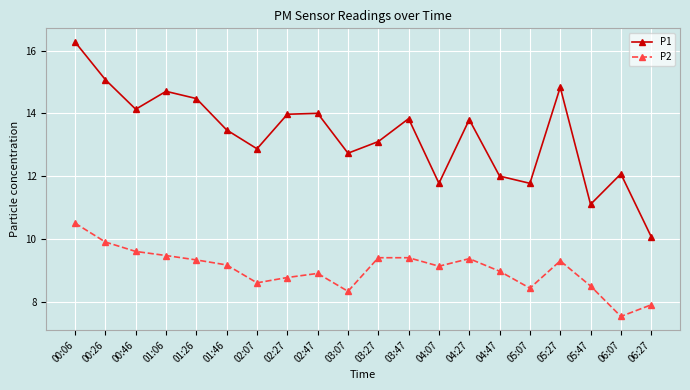

What is the difference between the P1 values at 00:26 and 03:27?

2.0